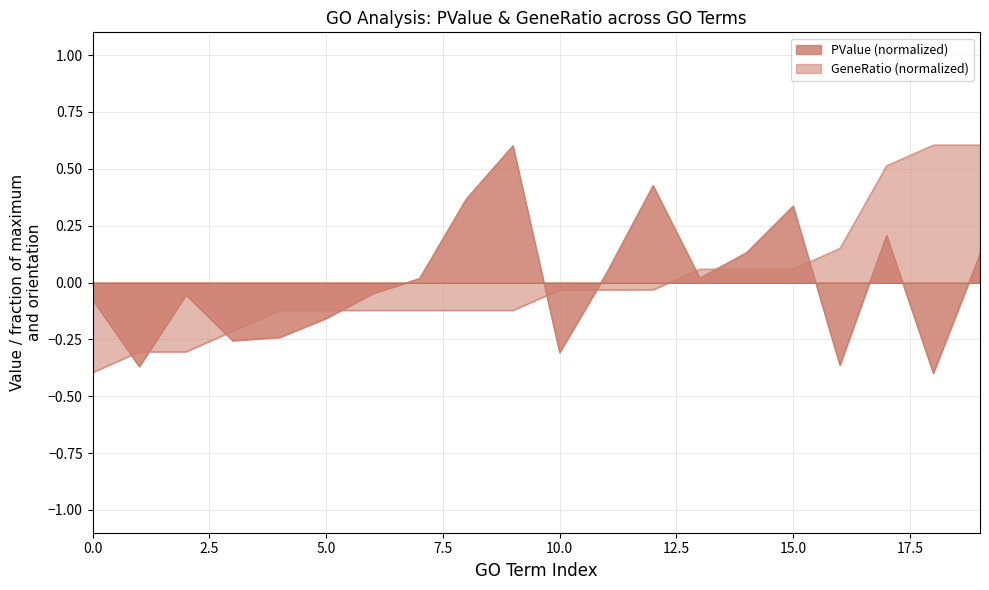

How many lines are shown in the chart?

2